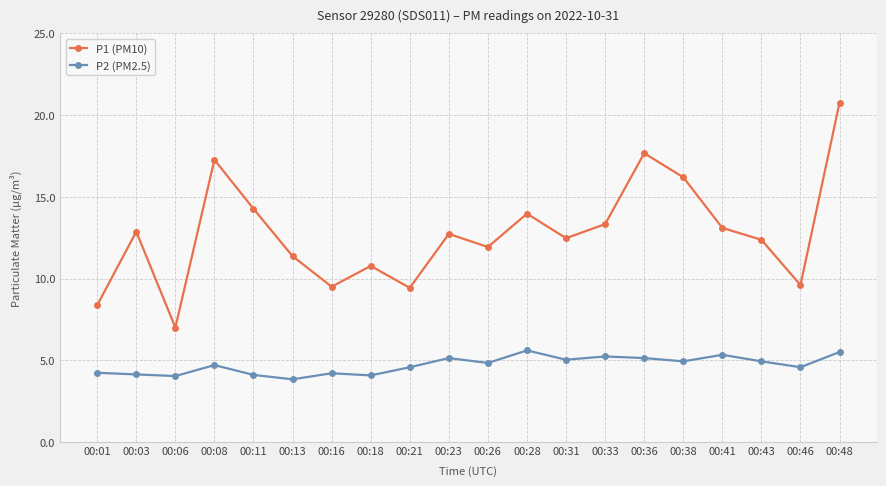

What is the total value across all series at 00:41?

18.4